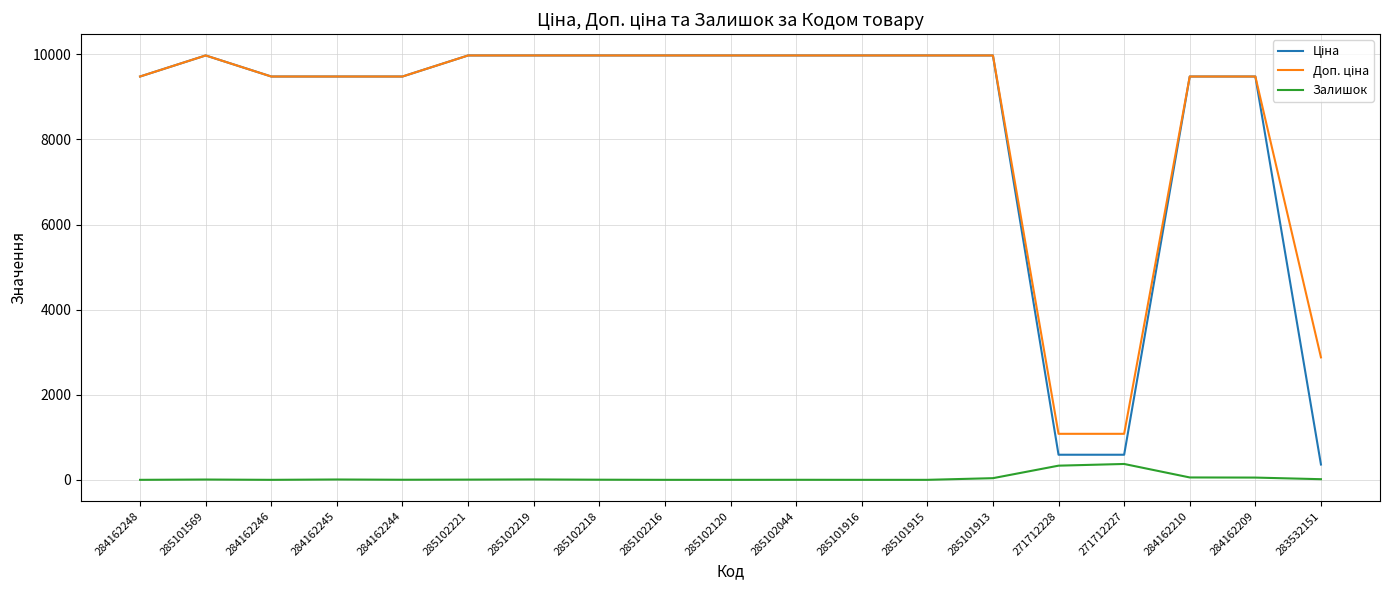

What is the total value across all series at 285101915?

19950.0